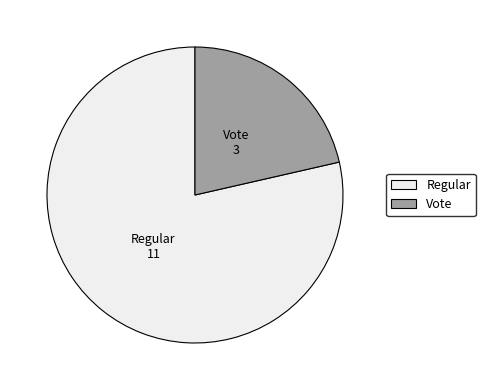

What is the smallest slice in the pie chart?

Vote